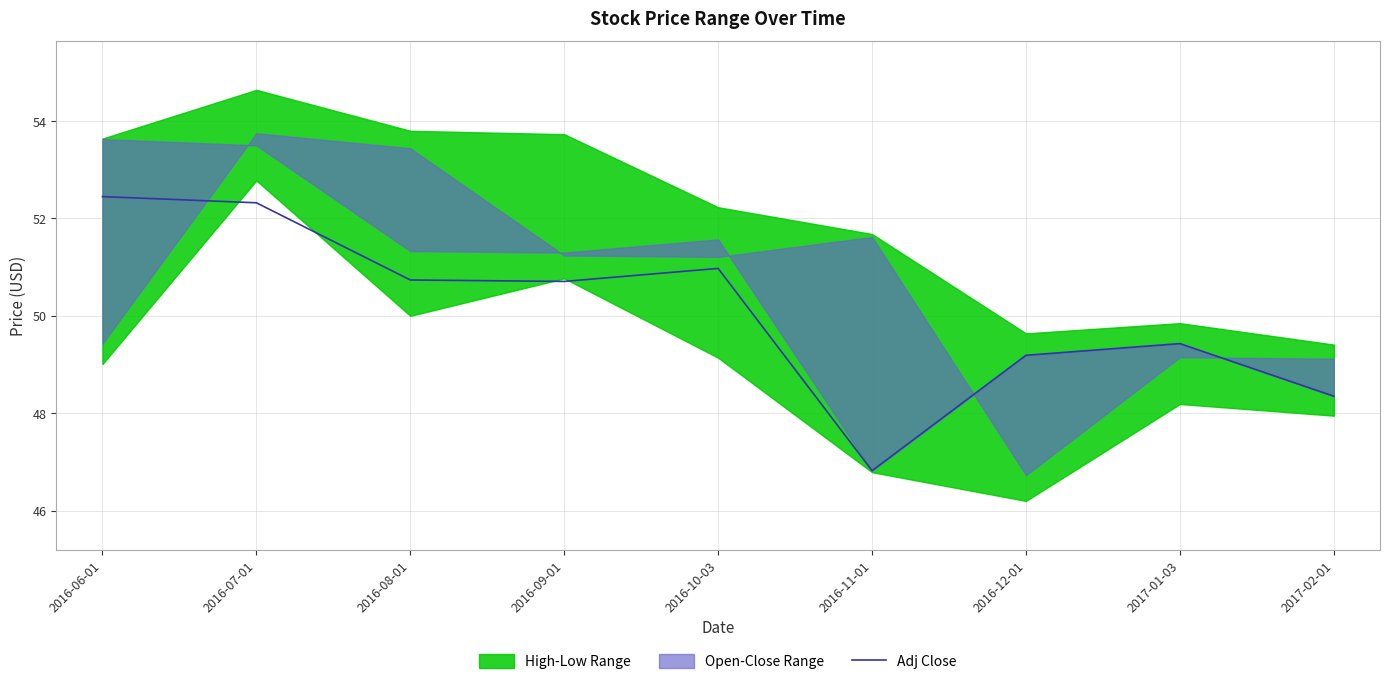

Reading left to right, what are all the values shown in this chart?

52.4	52.3	50.7	50.7	51.0	46.8	49.2	49.4	48.3